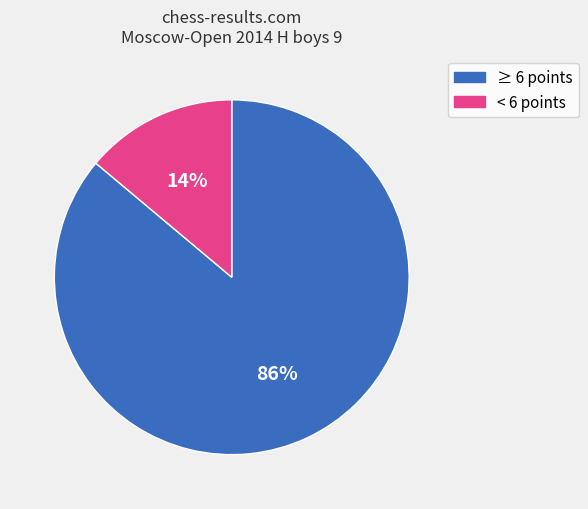

How many segments does this pie chart have?

2